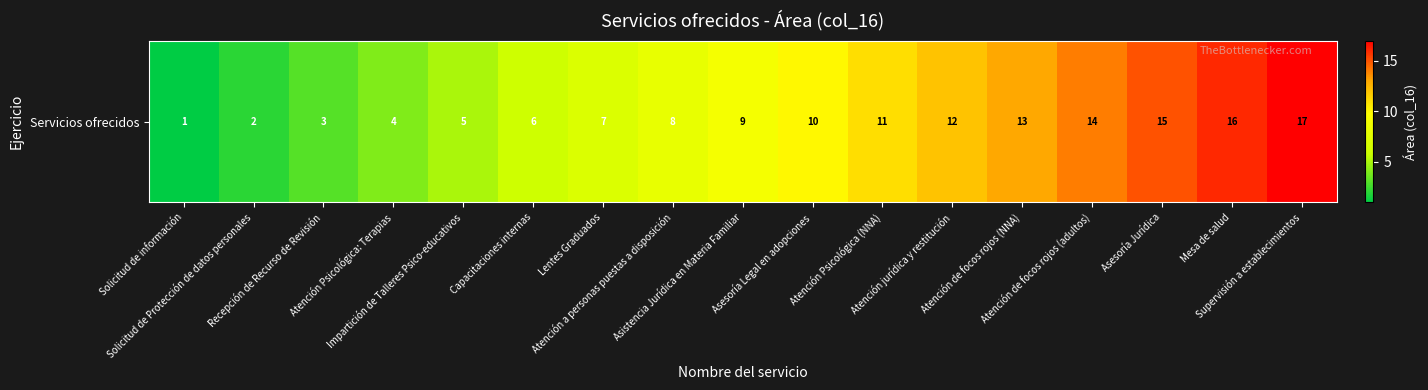

True or false: the data shows 9 at Capacitaciones internas.

False